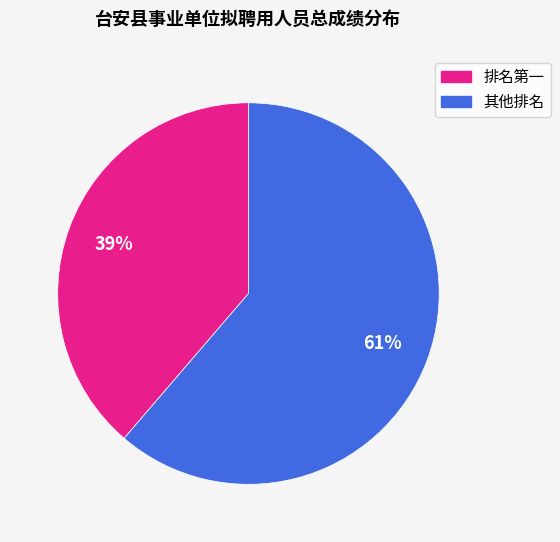

To the nearest percent, what is the average slice percentage?

50%